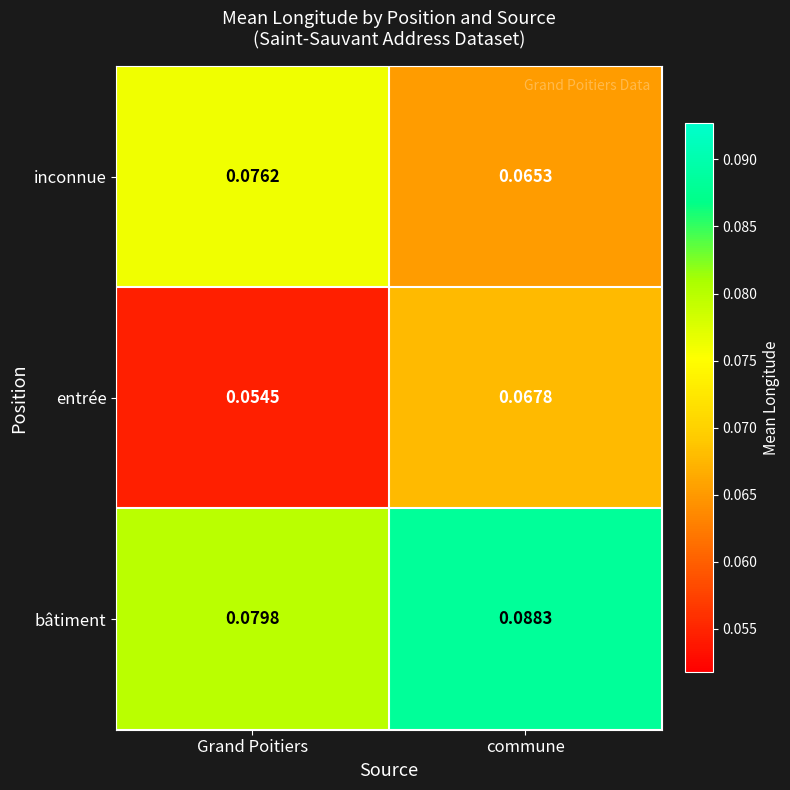

At how many categories does at least one series exceed 0?

2